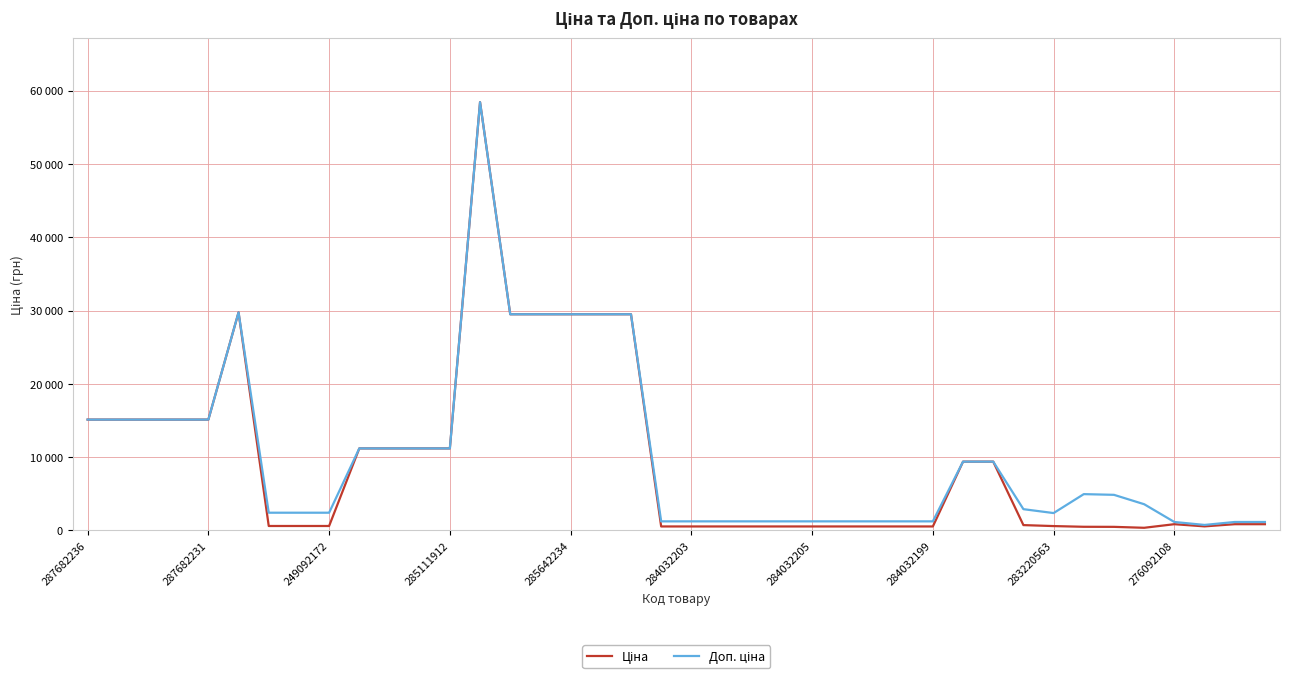

Does the chart display data point markers on the line(s)?

No